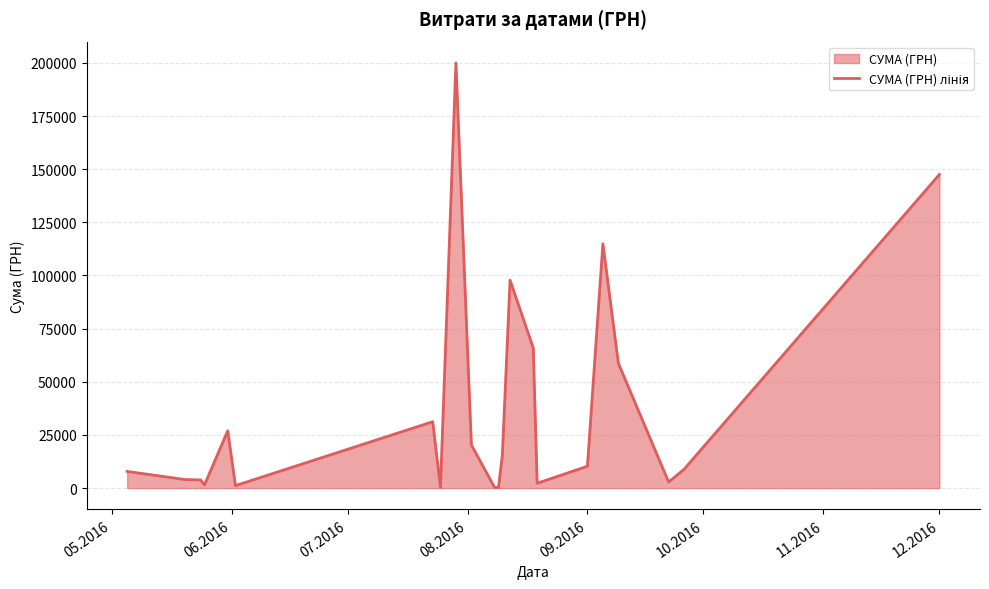

Does the chart display data point markers on the line(s)?

No